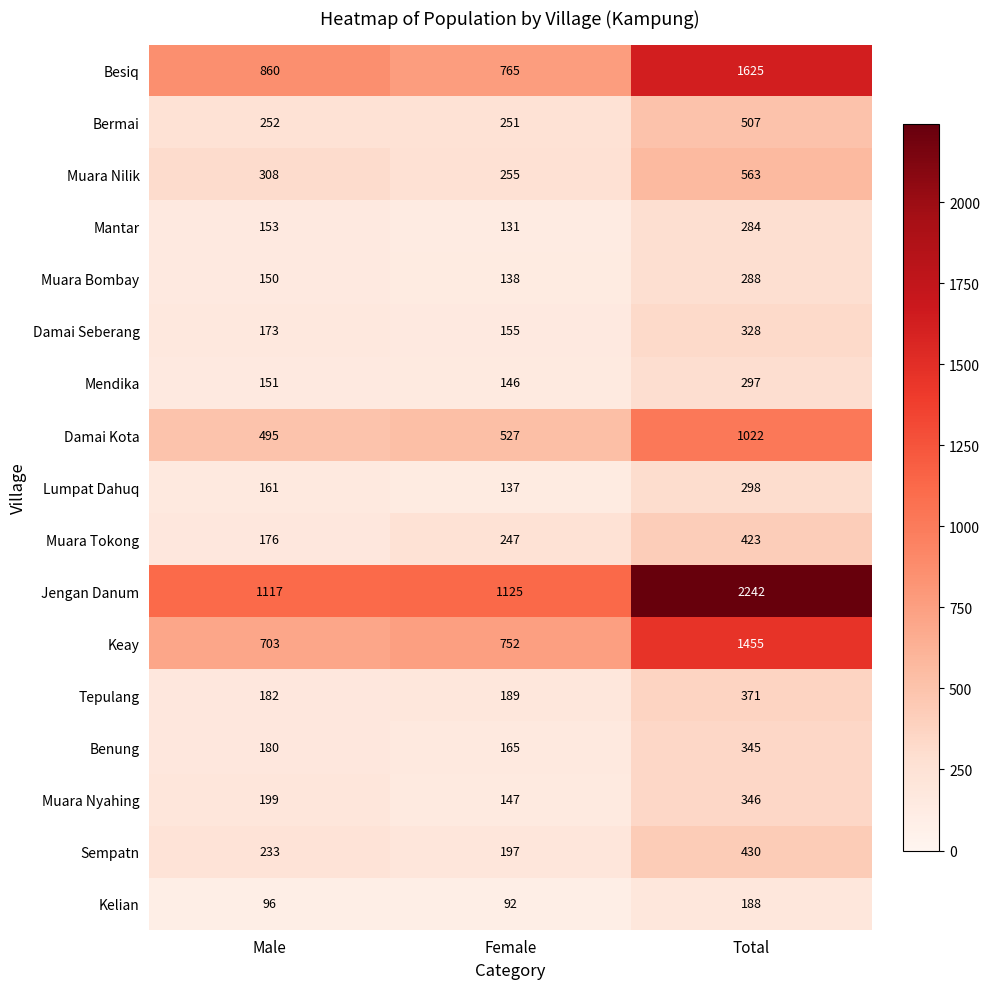

How many data points does each series have?

3